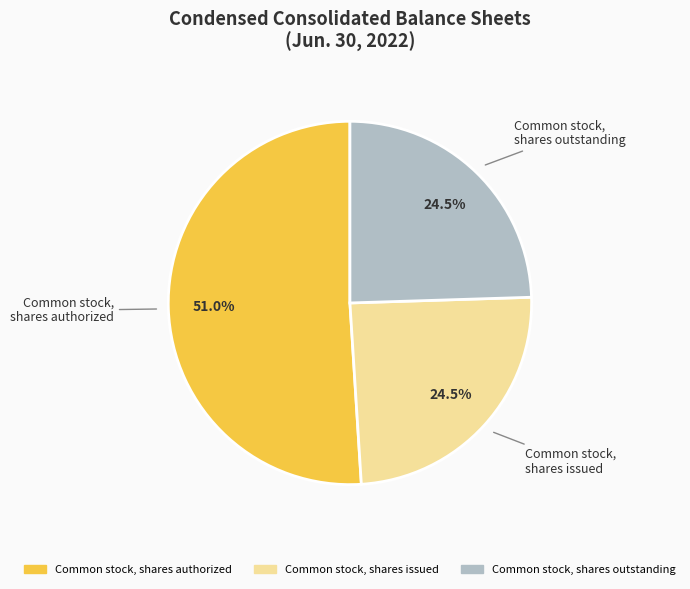

How many slices are in this pie chart?

3